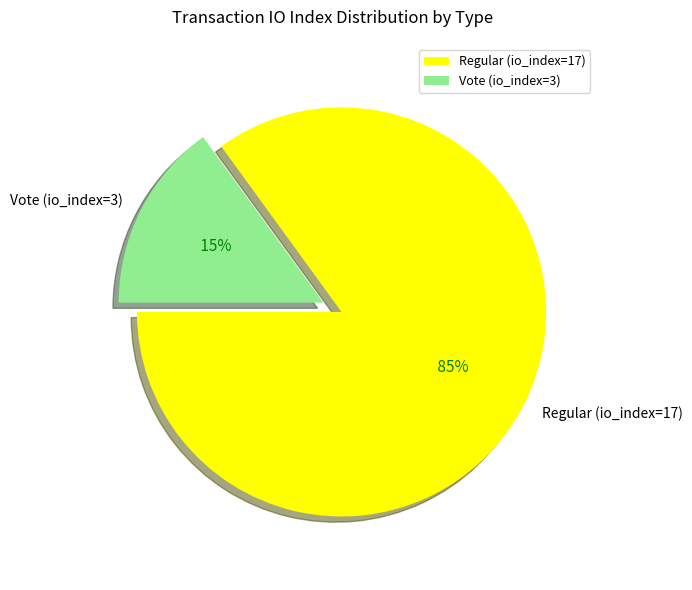

What percentage is the Regular (io_index=17) slice, to the nearest percent?

85%